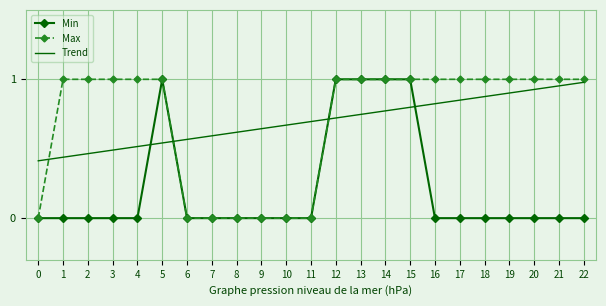

True or false: Trend and Max intersect in this chart.

True